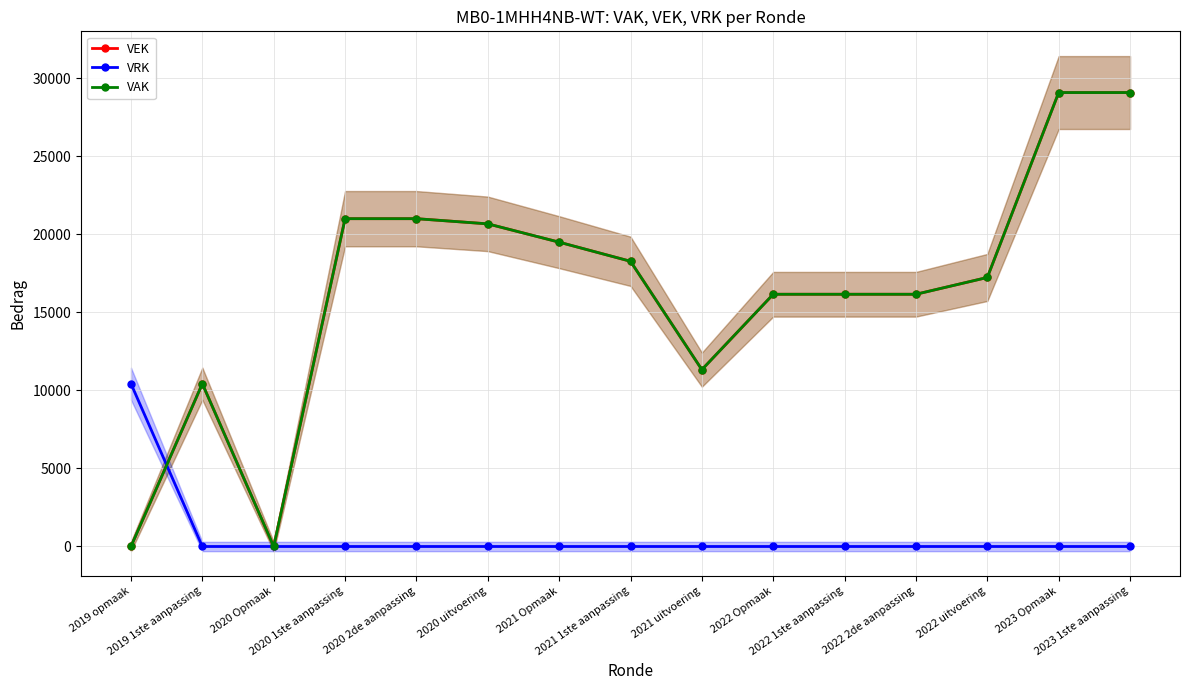

Count the number of categories in the chart.

15